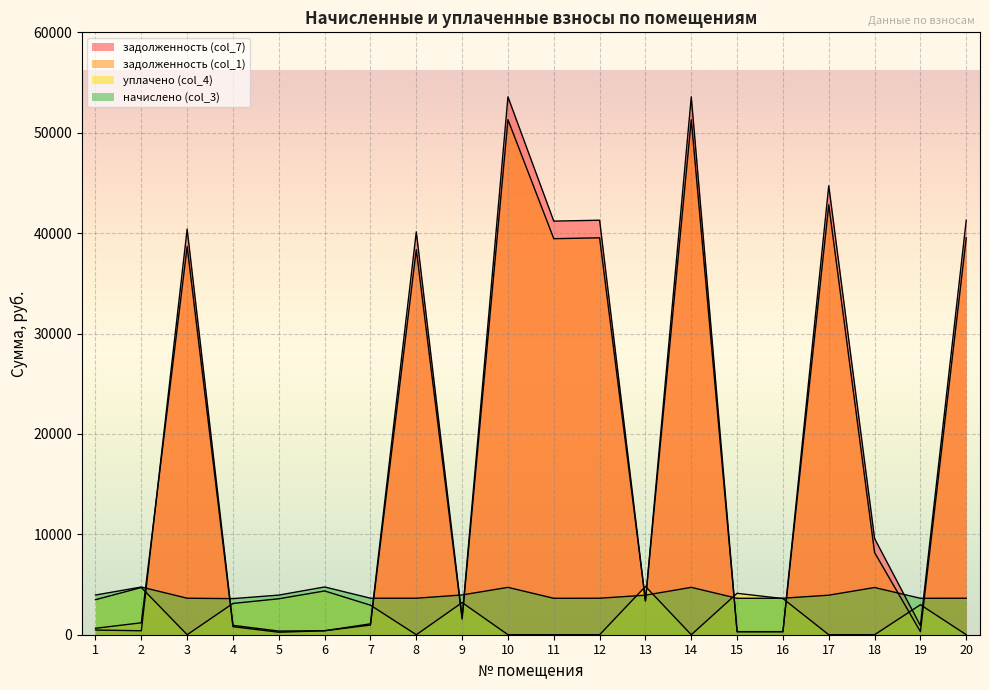

Reading right to left, what are all the values shown in this chart?

задолженность (col_1): 39539.3	304.7	8184.4	42827.0	303.0	302.3	51305.7	3379.1	39539.3	39452.1	51305.7	1560.9	38362.8	962.6	396.5	249.0	801.0	38669.2	1189.1	639.6
задолженность (col_7): 41292.1	908.3	9579.5	44725.6	303.2	302.3	53580.1	3363.7	41292.1	41201.1	53580.1	1704.1	40134.5	1085.3	396.5	365.1	931.8	40406.6	395.8	465.9
начислено (col_3): 3635.9	3628.0	4702.0	3938.3	3635.9	3628.0	4717.9	3938.3	3635.9	3628.0	4717.9	3962.0	3635.9	3635.9	4757.6	3946.2	3596.2	3635.9	4749.7	3954.1
уплачено (col_4): 0.0	2987.7	0.0	0.0	3600.2	4125.9	0.0	4815.9	0.0	0.0	0.0	3204.6	0.0	2940.8	4361.2	3581.1	3117.0	0.0	4703.2	3489.0